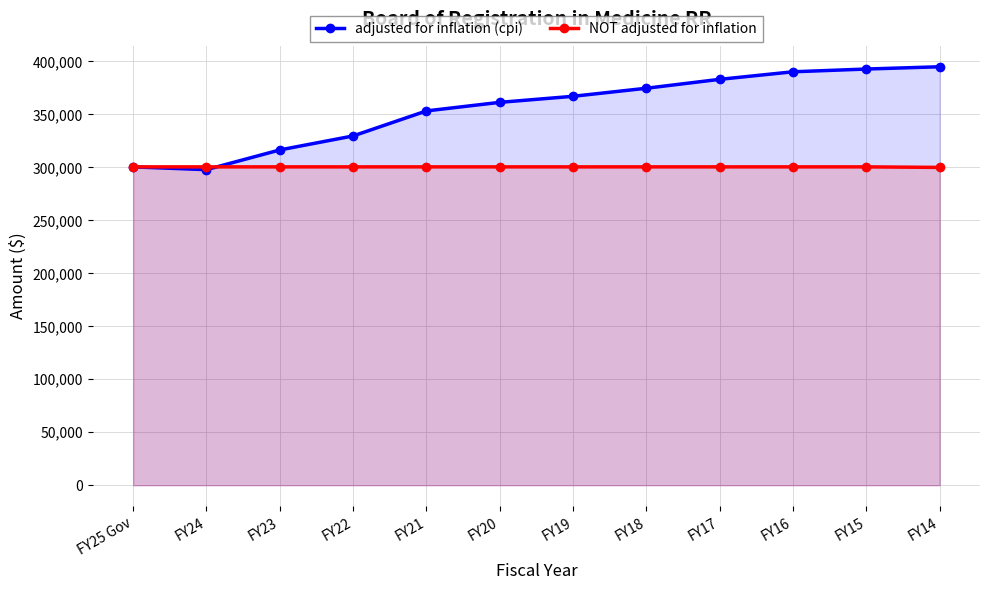

Reading left to right, extract all data points from this chart.

adjusted for inflation (cpi): FY25 Gov=300503	FY24=297870	FY23=316487	FY22=329700	FY21=353318	FY20=361406	FY19=367117	FY18=374728	FY17=383129	FY16=390256	FY15=392849	FY14=394998
NOT adjusted for inflation: FY25 Gov=300503	FY24=300503	FY23=300503	FY22=300503	FY21=300503	FY20=300503	FY19=300503	FY18=300503	FY17=300503	FY16=300503	FY15=300503	FY14=300000